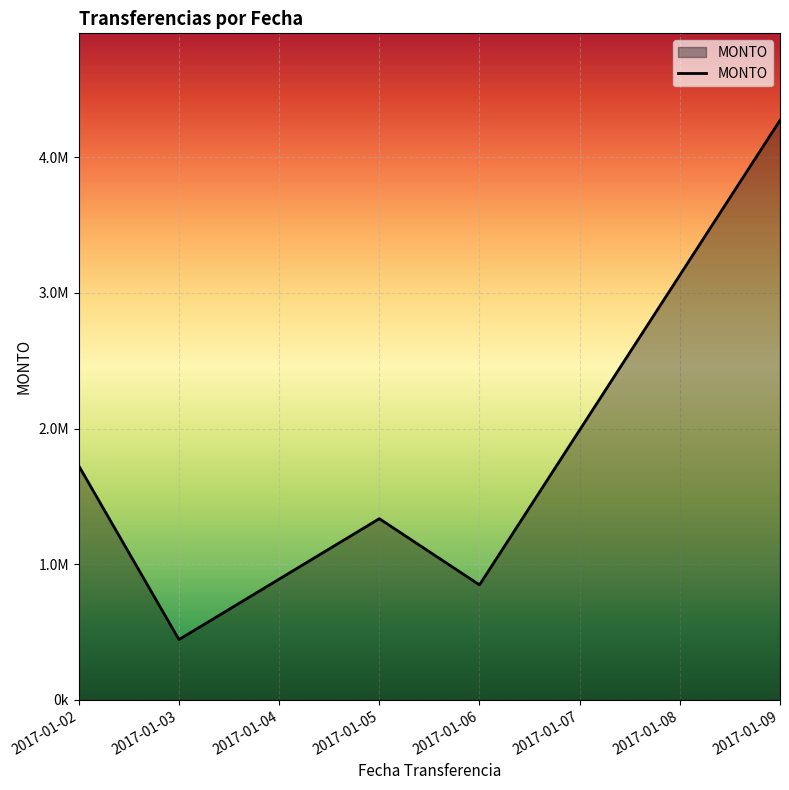

The chart shows a value of 1724765.3 at 2017-01-02. True or false?

True